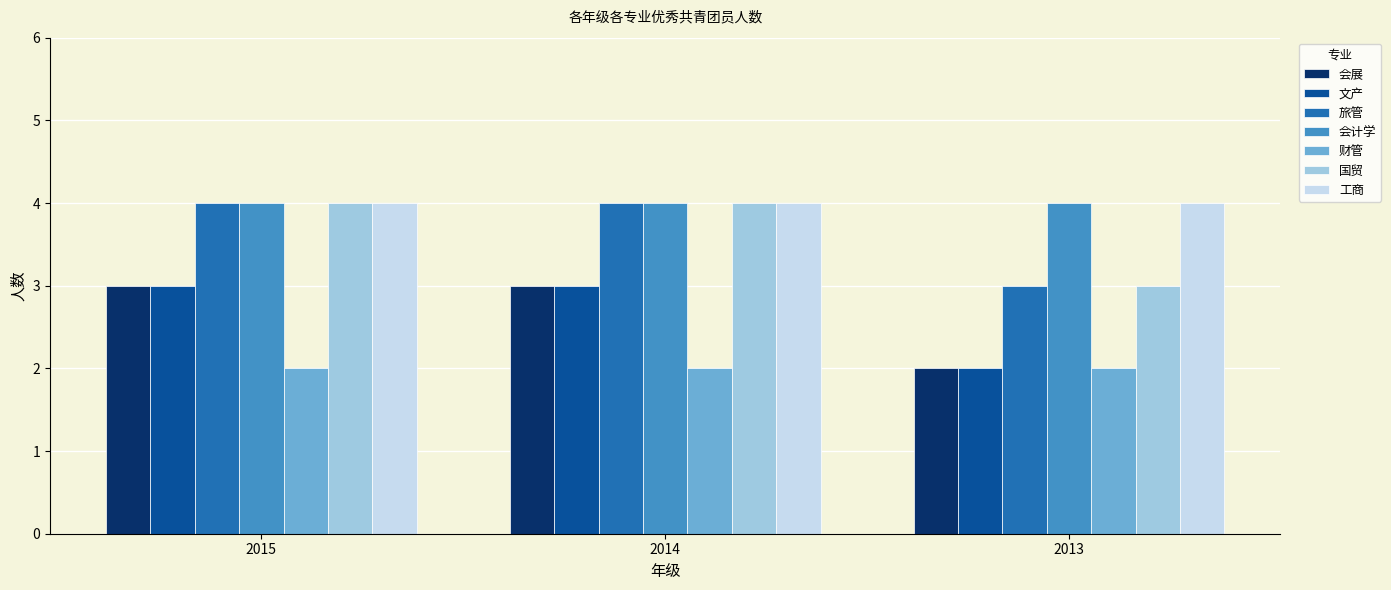

How many series are shown in this chart?

7